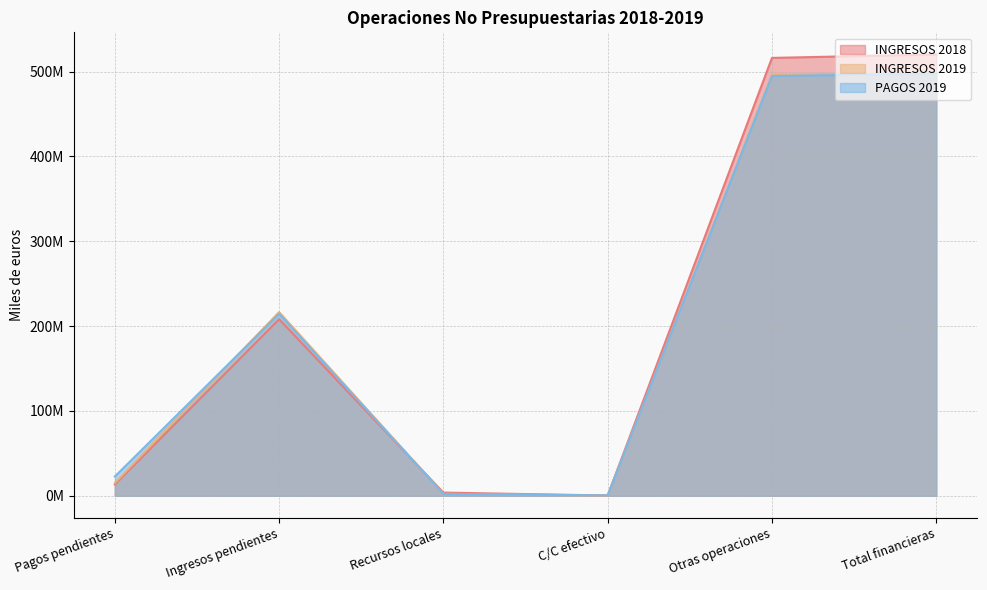

After their last crossing, which series has the higher values: INGRESOS 2018 or INGRESOS 2019?

INGRESOS 2018